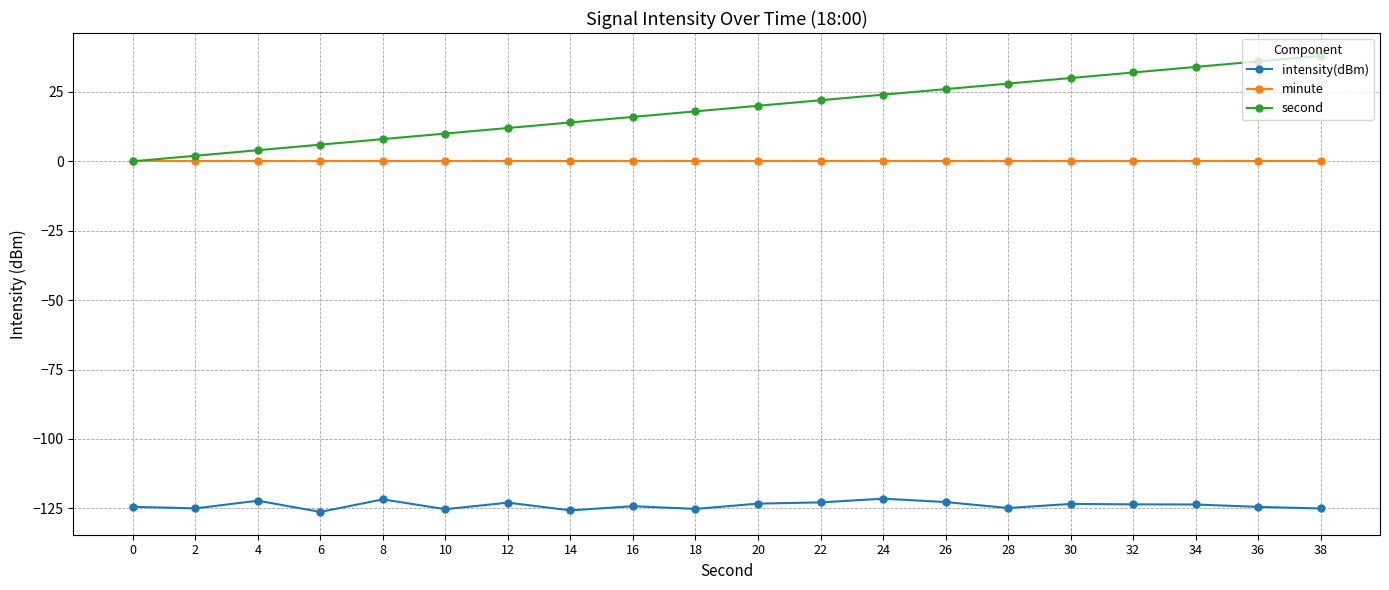

True or false: intensity(dBm) and minute intersect in this chart.

False